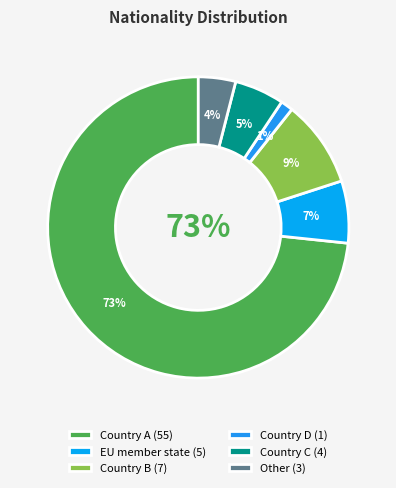

Between Country A and EU member state, which is larger?

Country A